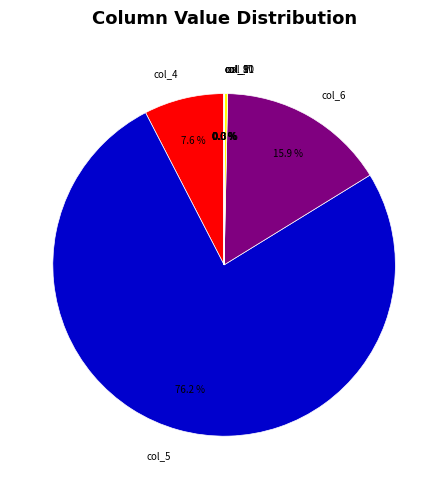

How much of the chart is everything except col_6?

84.1%